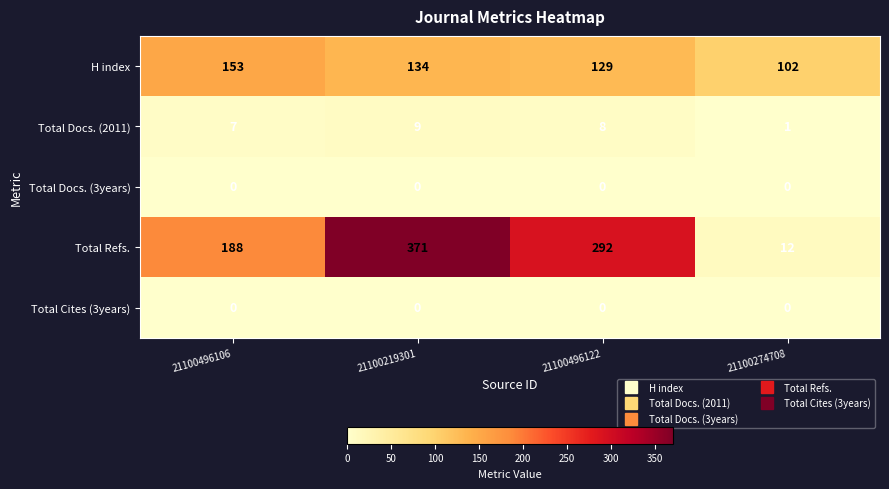

What is the greatest value displayed?

371